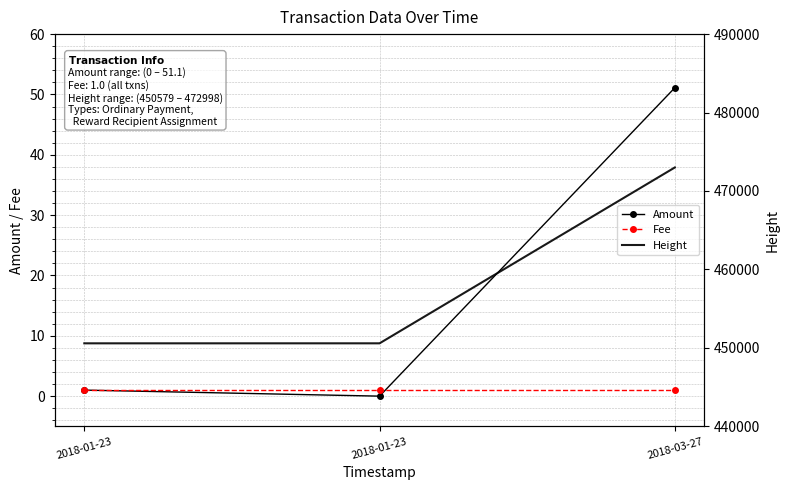

Rank the series by their maximum value, from highest to lowest.

Height, Amount, Fee